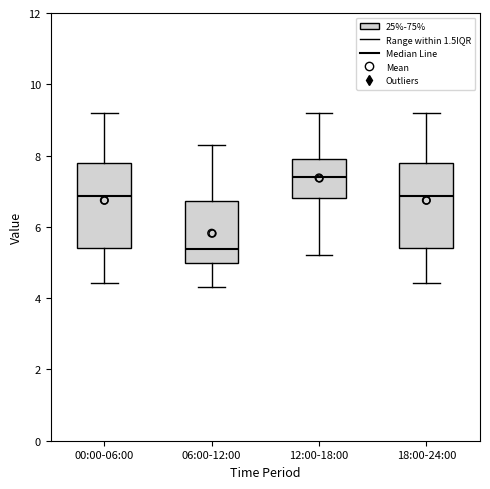

Reading left to right, transcribe this box plot: for each box, give where its median line is, the range the box spans, and where its two whiskers end, as read against the y-axis. The values are not printed on the chart, so give them approximately, as read against the axis.

00:00-06:00: median 6.8, box 5.4 to 7.8, whiskers 4.4 to 9.2
06:00-12:00: median 5.4, box 5.0 to 6.8, whiskers 4.4 to 8.4
12:00-18:00: median 7.4, box 6.8 to 8.0, whiskers 5.2 to 9.2
18:00-24:00: median 6.8, box 5.4 to 7.8, whiskers 4.4 to 9.2